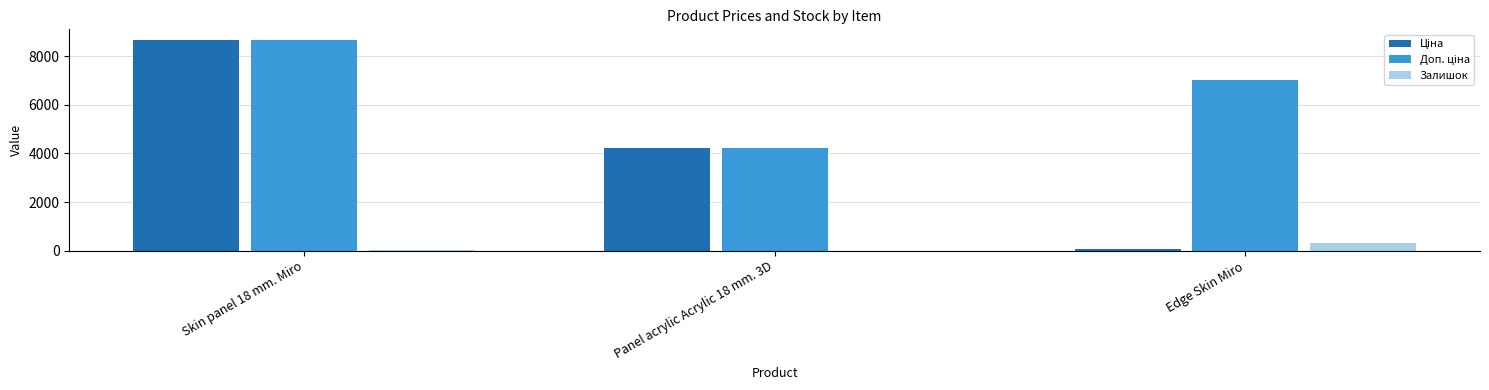

At which category is the sum across all series the highest?

Skin panel 18 mm. Miro